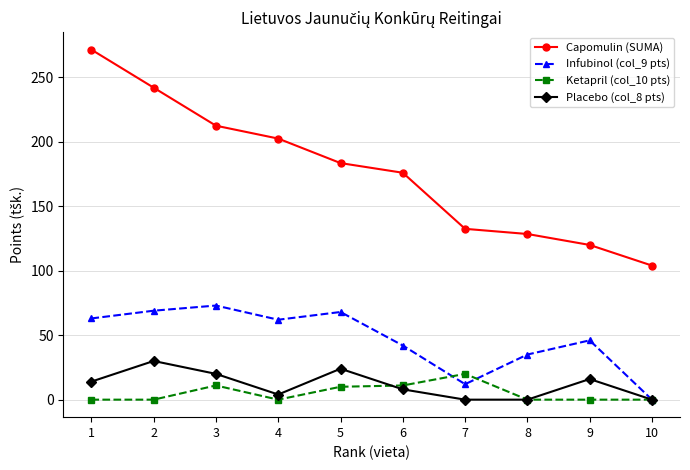

True or false: Capomulin (SUMA) and Infubinol (col_9 pts) intersect in this chart.

False